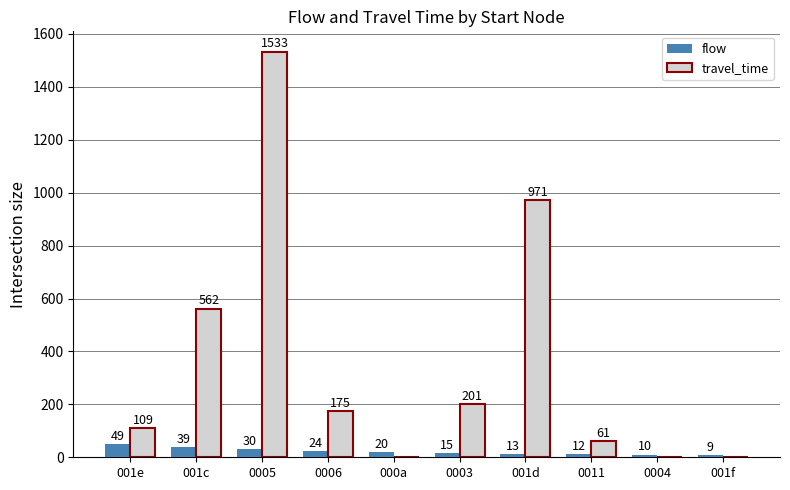

Reading left to right, what are all the values shown in this chart?

flow: 001e=49	001c=39	0005=30	0006=24	000a=20	0003=15	001d=13	0011=12	0004=10	001f=9
travel_time: 001e=109	001c=562	0005=1533	0006=175	000a=0	0003=201	001d=971	0011=61	0004=0	001f=0